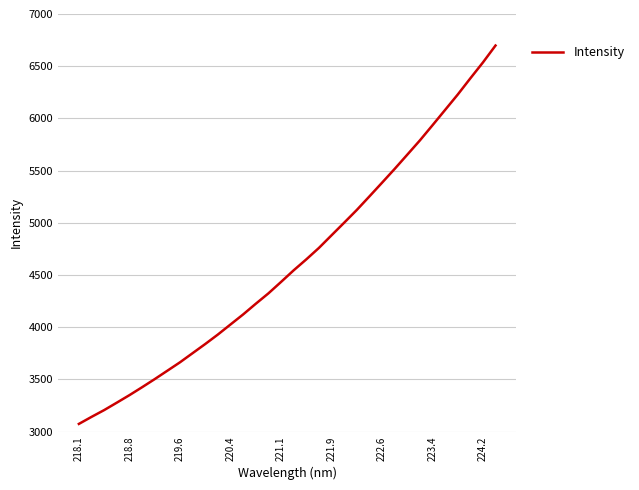

What is the maximum value shown in the chart?

6698.0